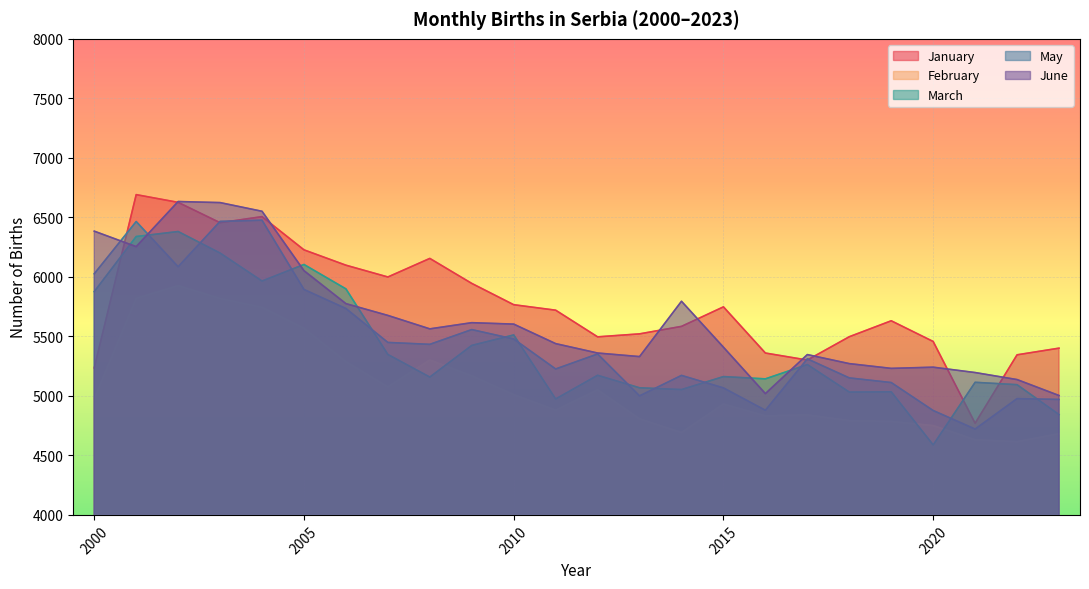

Count the number of data series in this chart.

5